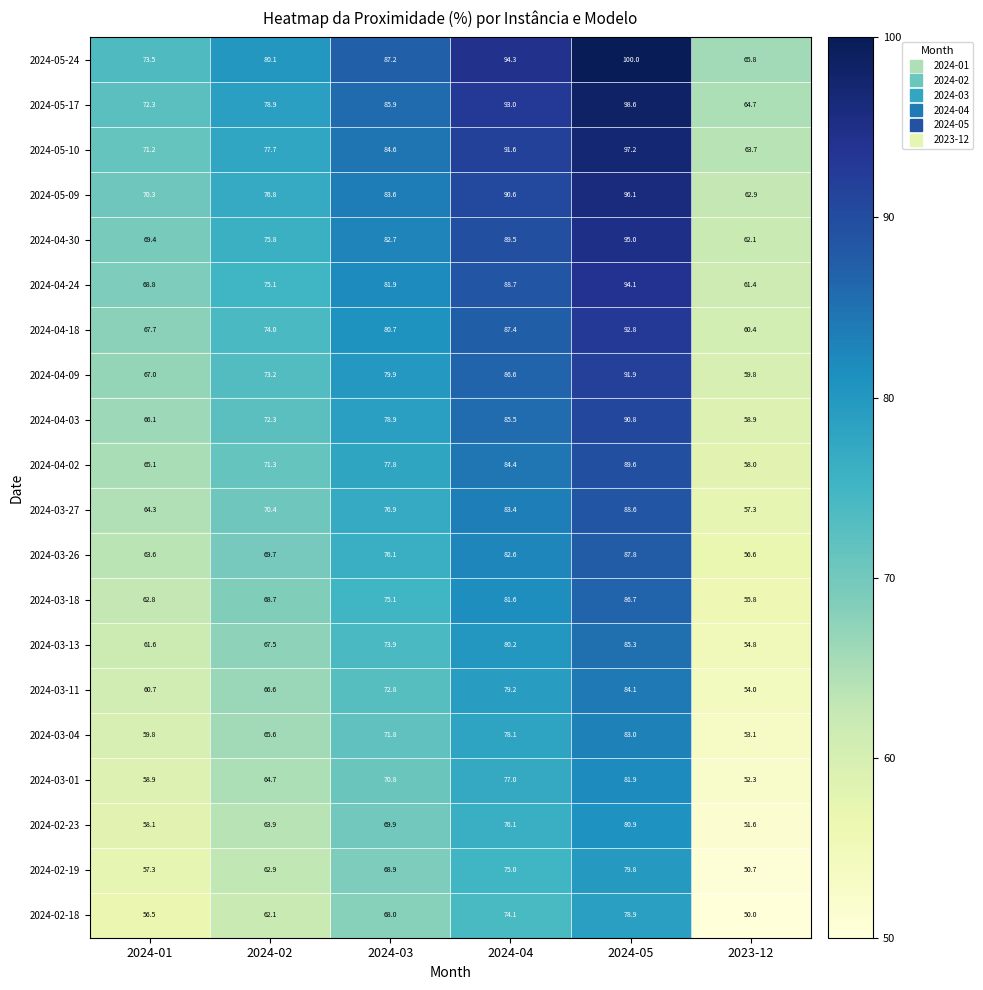

Which category has the highest value across all series?

2024-05